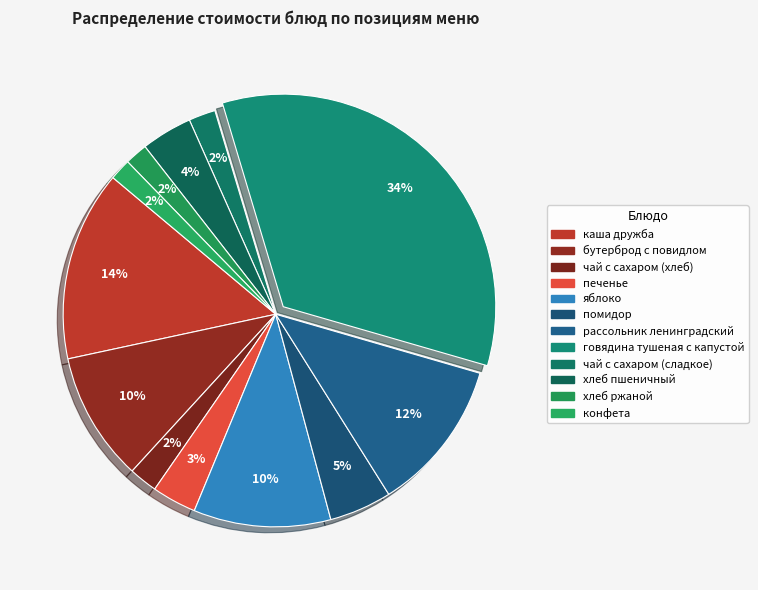

How many slices are in this pie chart?

12